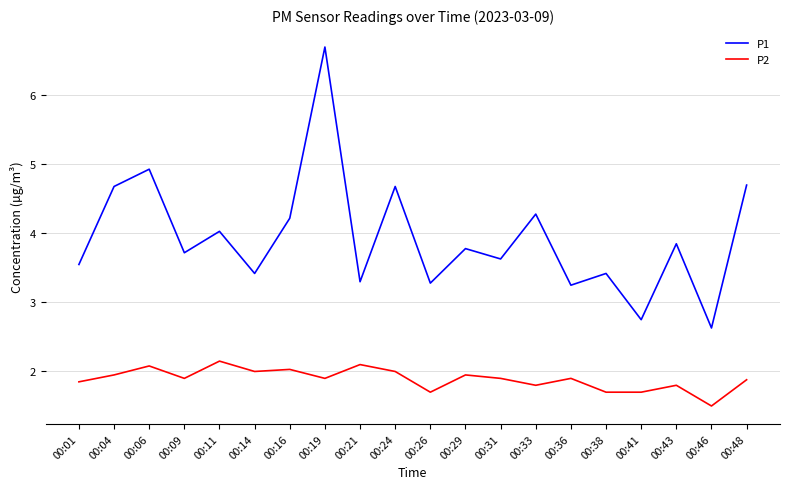

True or false: P2 and P1 intersect in this chart.

False